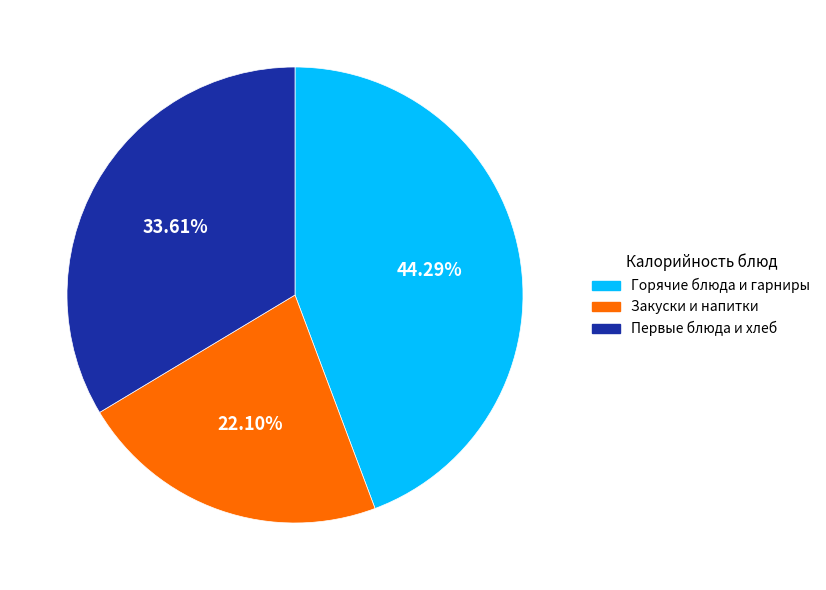

What is the smallest slice in the pie chart?

Закуски и напитки